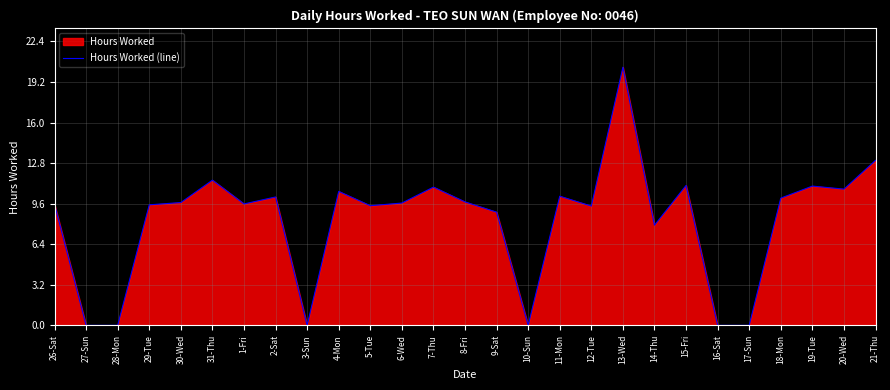

What is the average value?

8.3